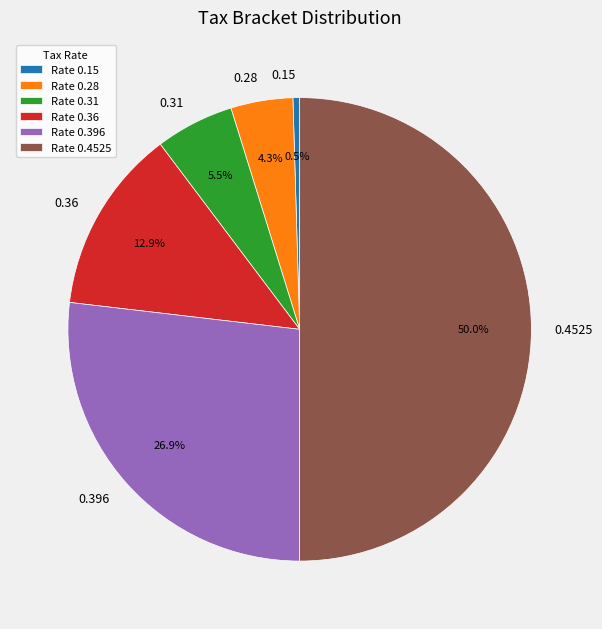

Does 0.15 account for over 50% of the chart?

No